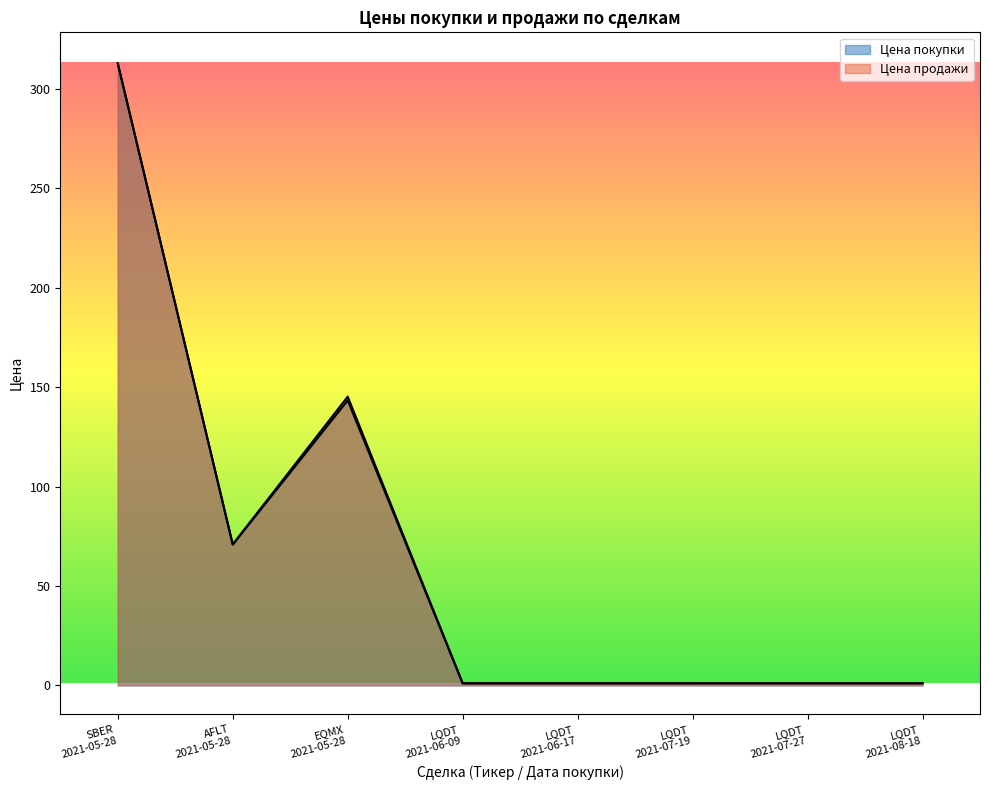

True or false: Цена покупки and Цена продажи cross at least once.

False